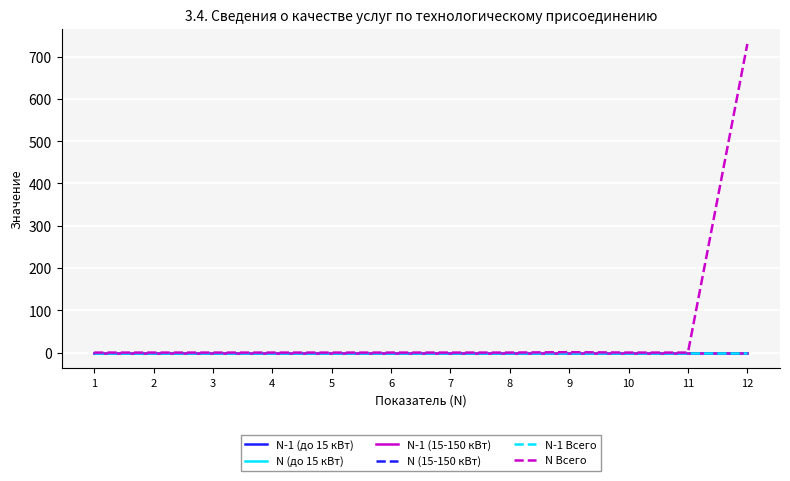

Does the chart display data point markers on the line(s)?

No